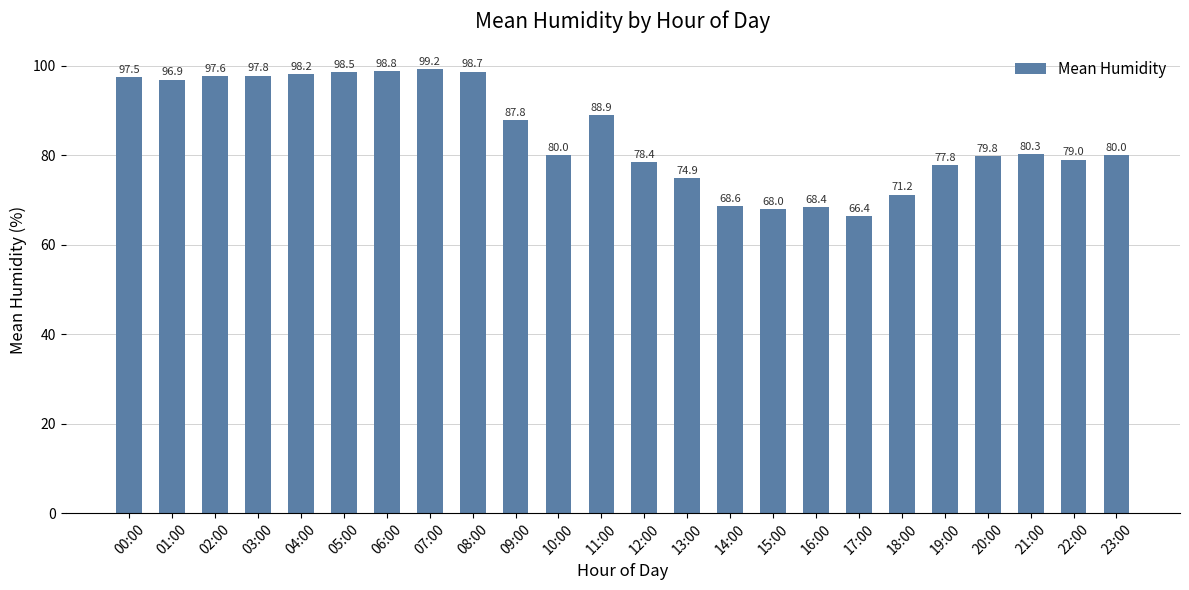

What is the sum of all values?

2032.7